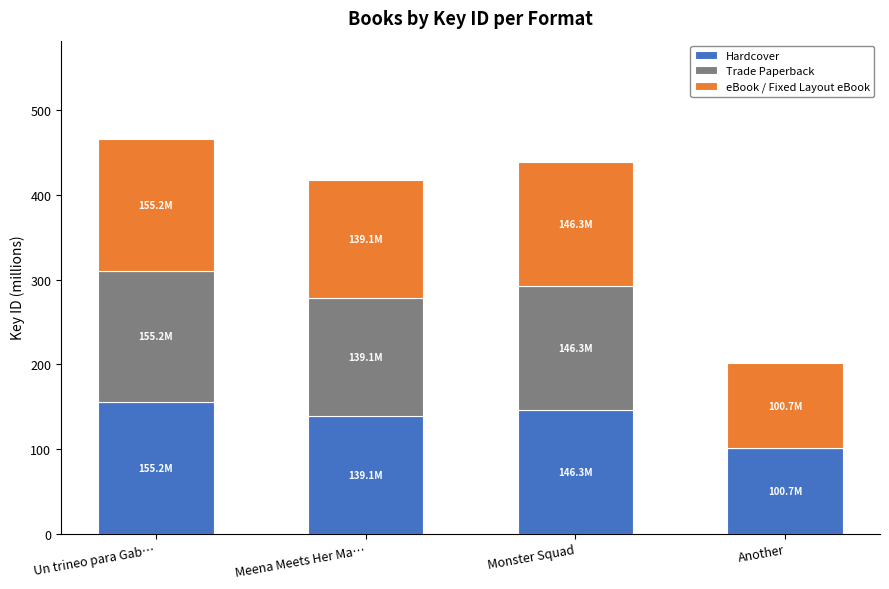

What is the total value across all series at Meena Meets Her Ma…?

417.4